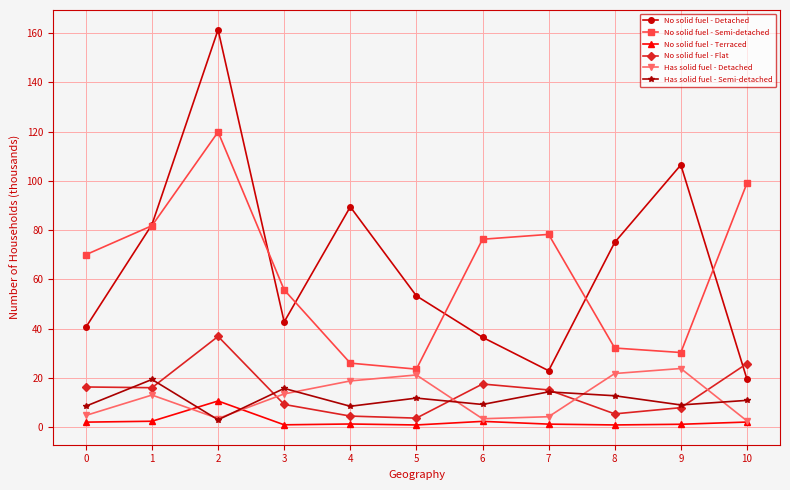

True or false: No solid fuel - Detached has a value of 91.0 at 5.

False